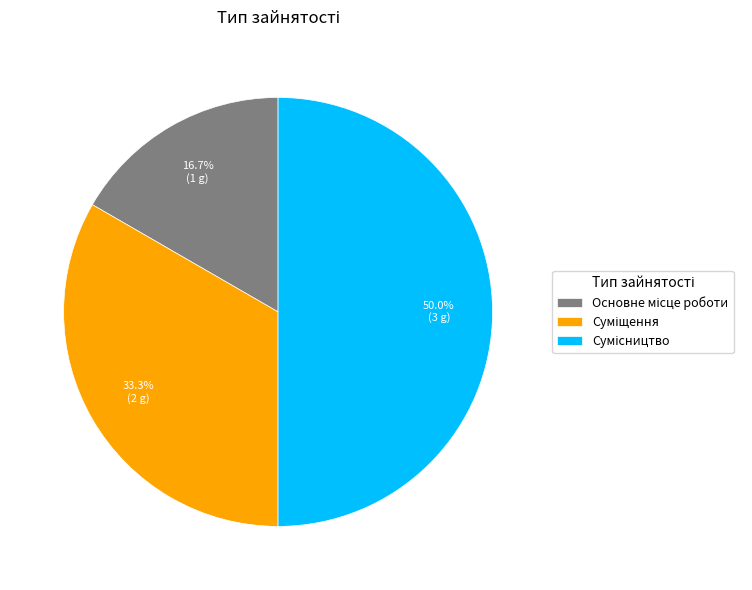

Count the number of slices in the pie.

3